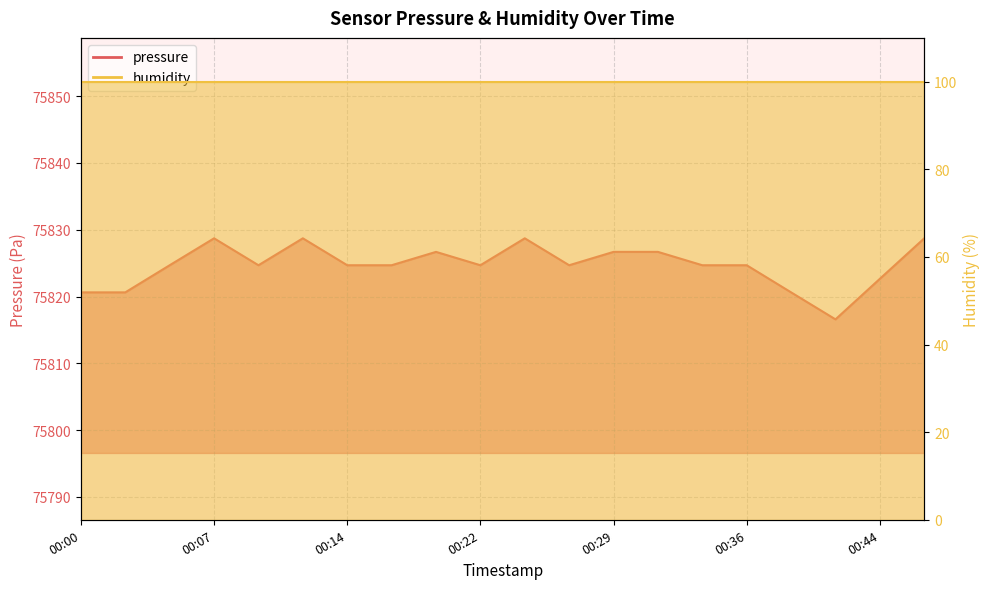

Where is the first local minimum?

00:10